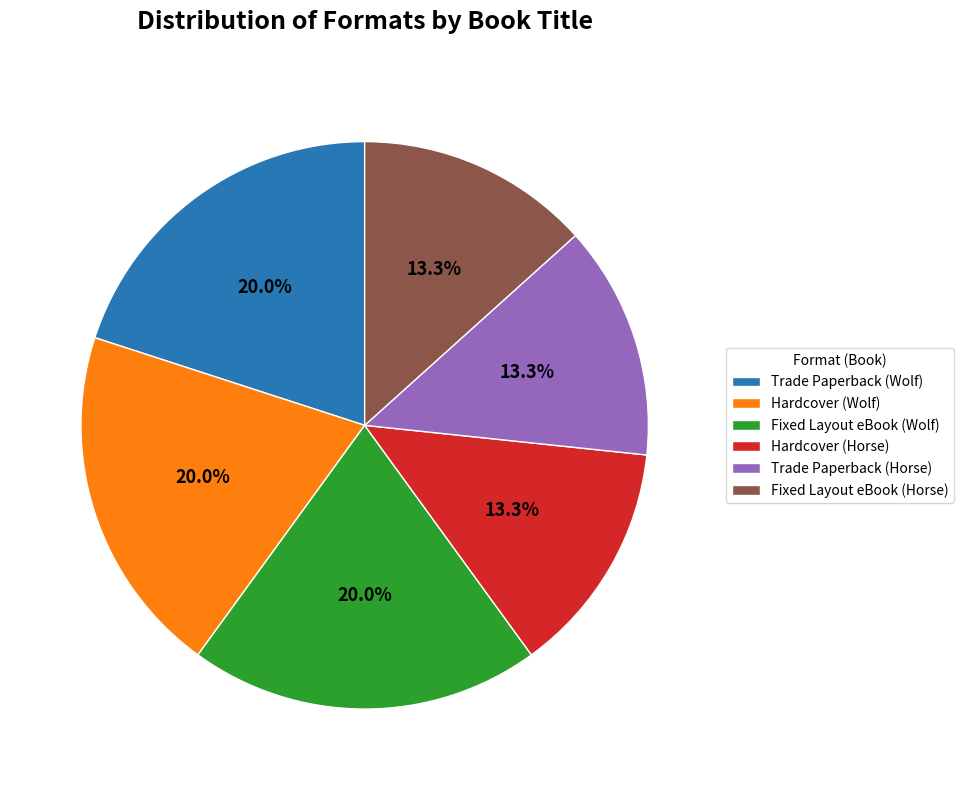

Does any single category account for the majority?

No